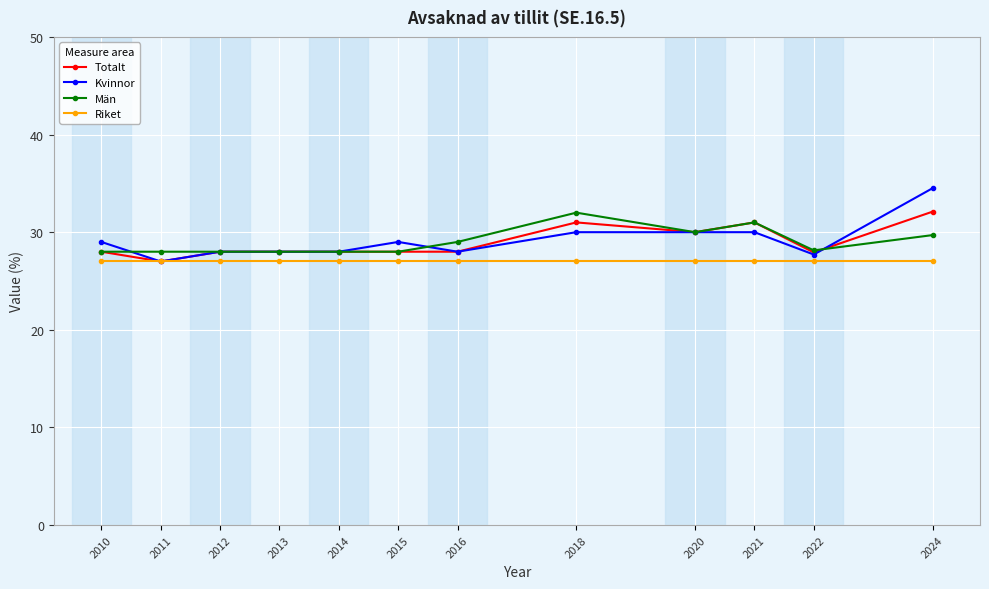

What is the average value of the Män series?

29.0